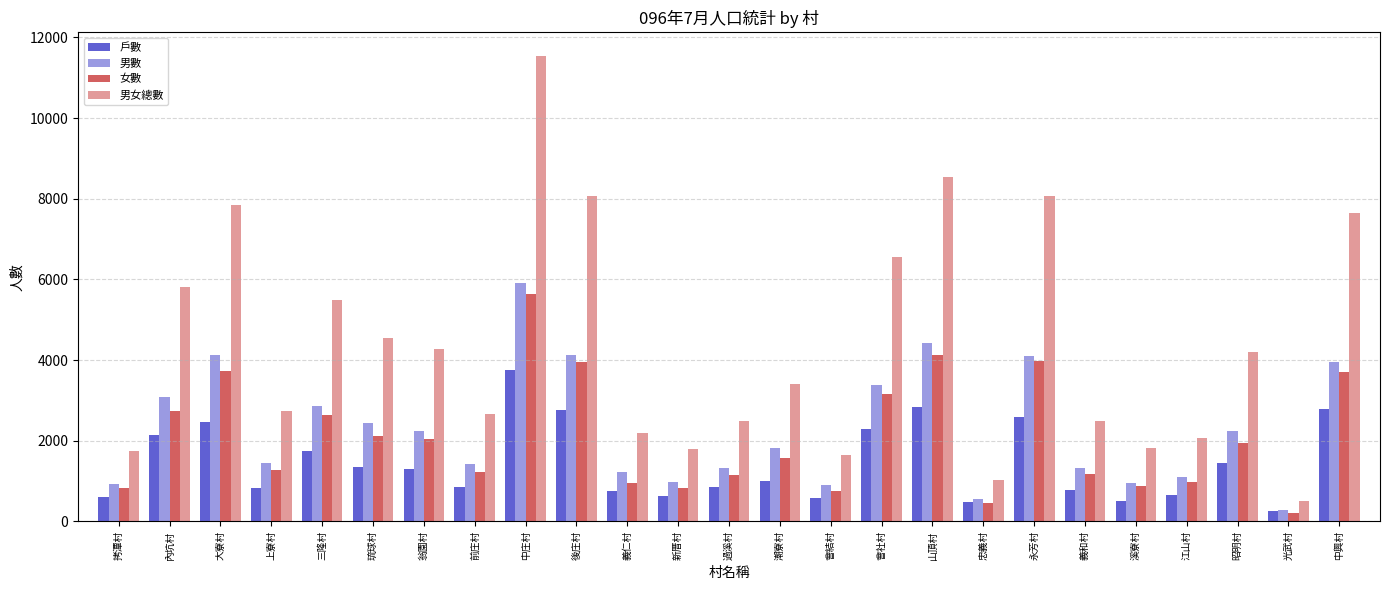

How many data points in 男女總數 are less than 3404?

12